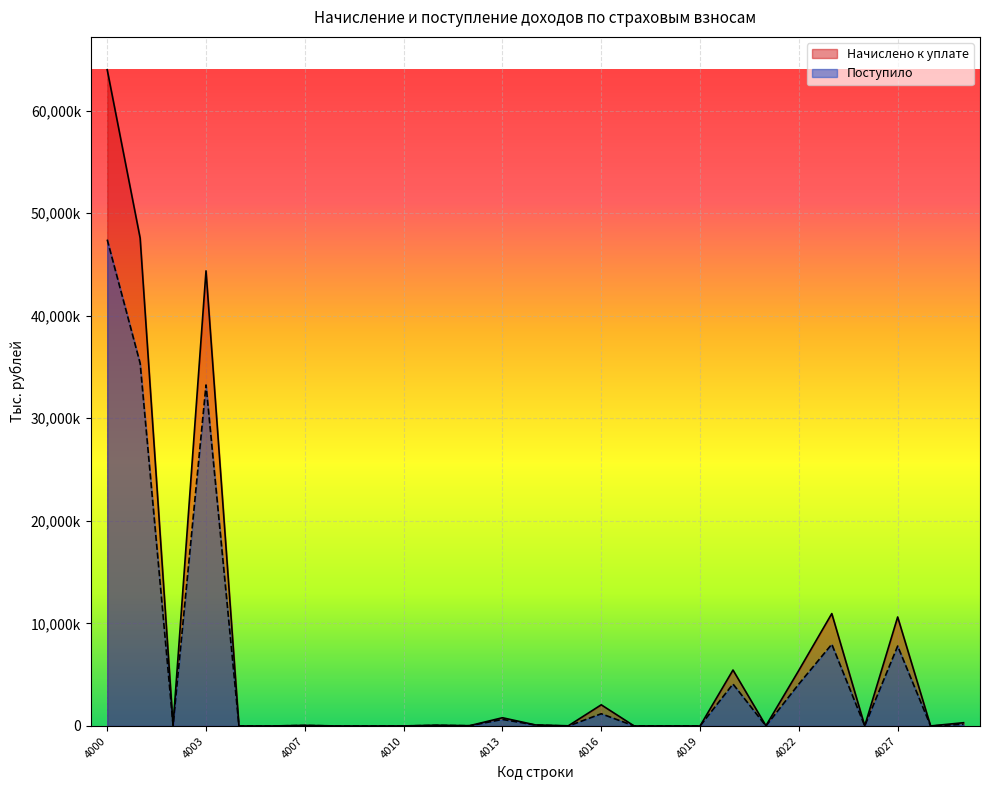

What is the value of the Поступило point at the 20th from the left?

4089864